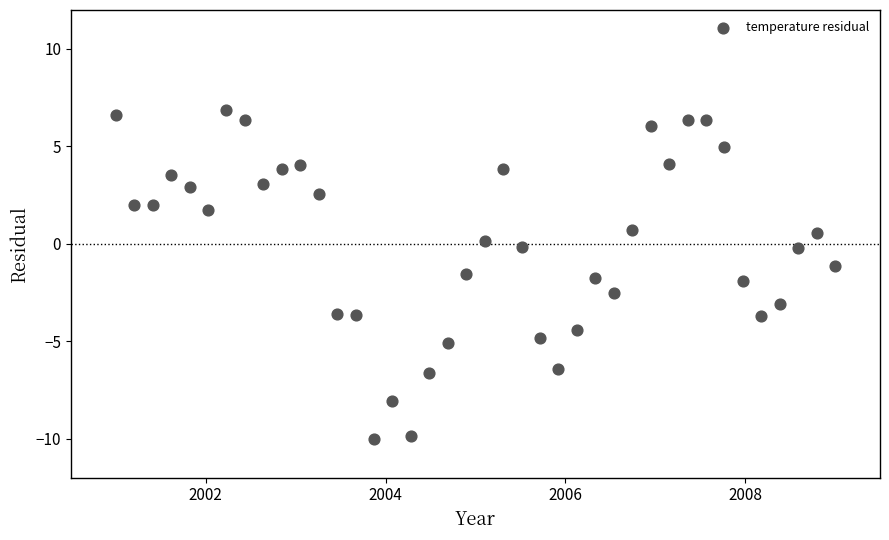

What is the range of X values (max minus min)?

8.0